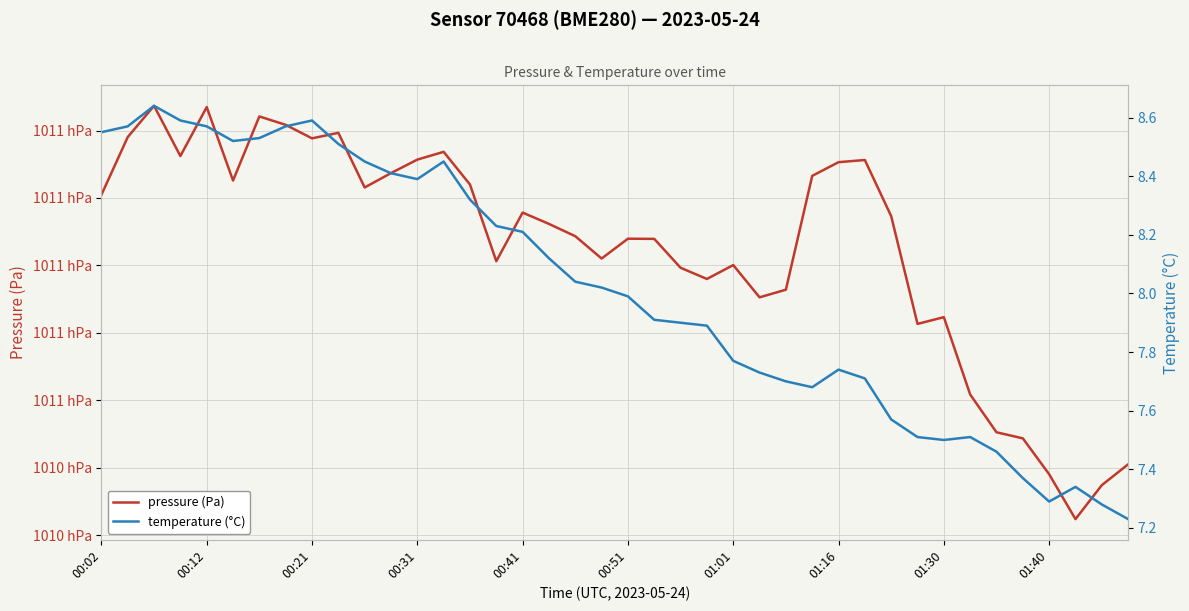

What is the total value across all series at 25?

101083.0